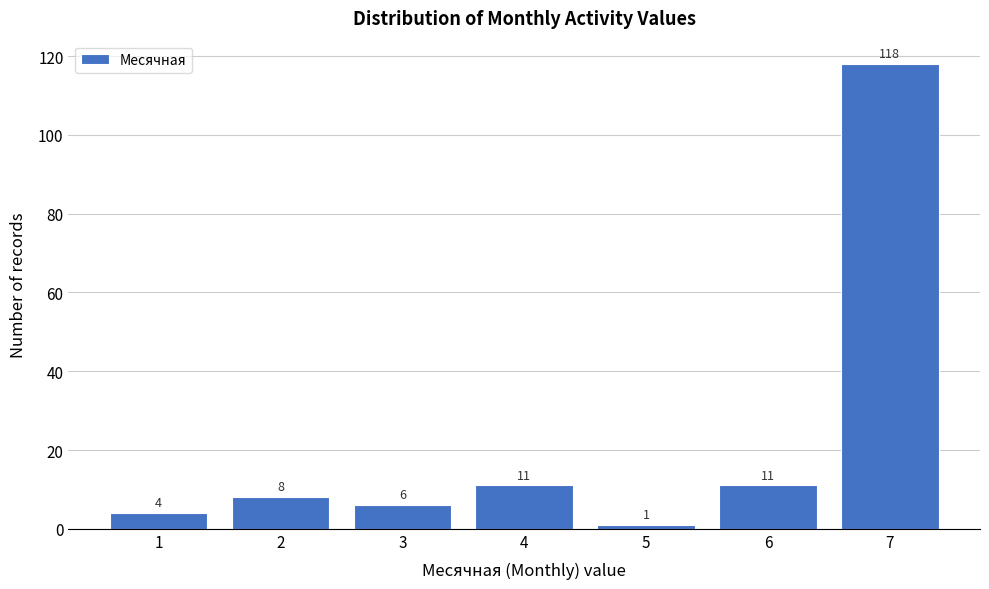

Reading left to right, extract all data points from this chart.

4	8	6	11	1	11	118